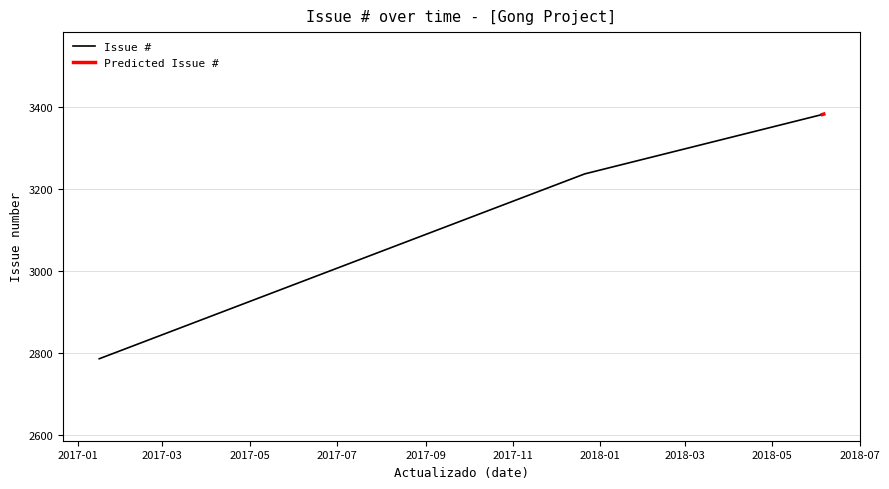

Rank the categories by value from highest to lowest.

2018-06-06, 2018-06-05, 2017-12-21, 2017-01-16